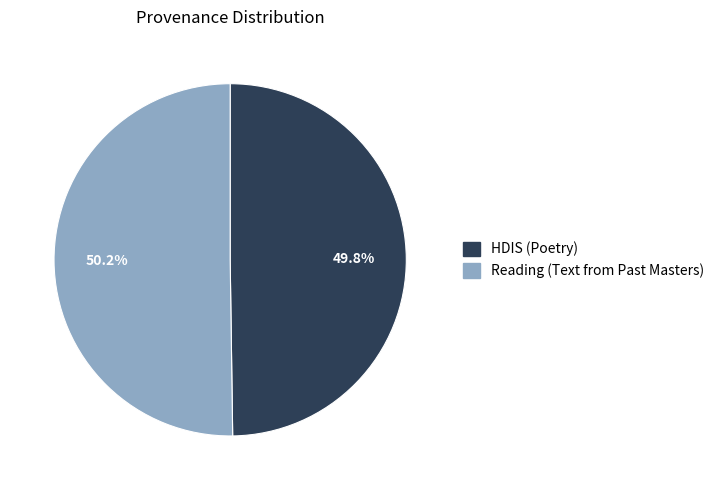

Is it true that HDIS (Poetry) is 50% of the pie?

True